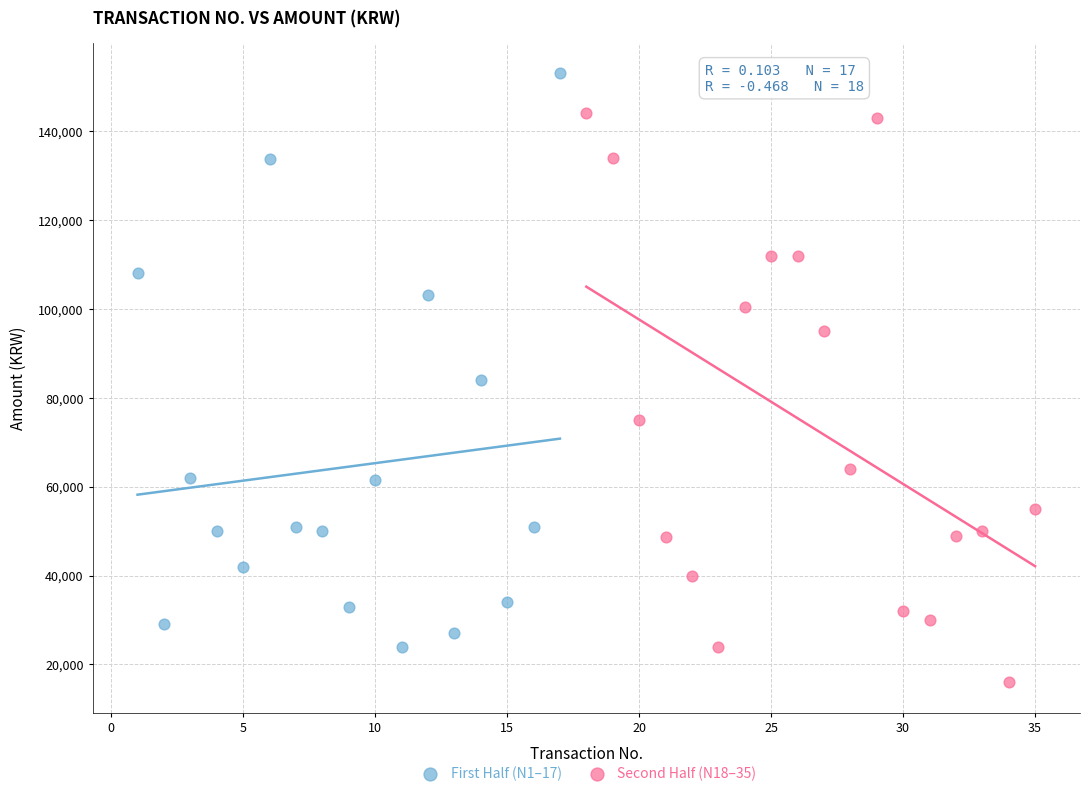

Which series reaches the maximum Y coordinate?

First Half (N1–17)